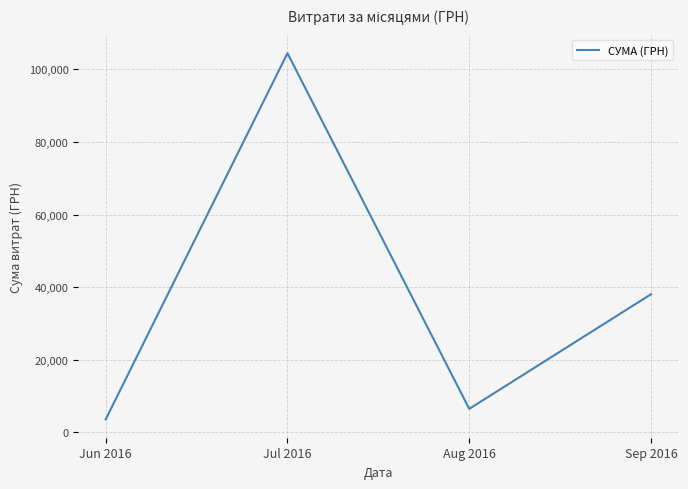

What is the approximate value at Sep 2016?

38059.2